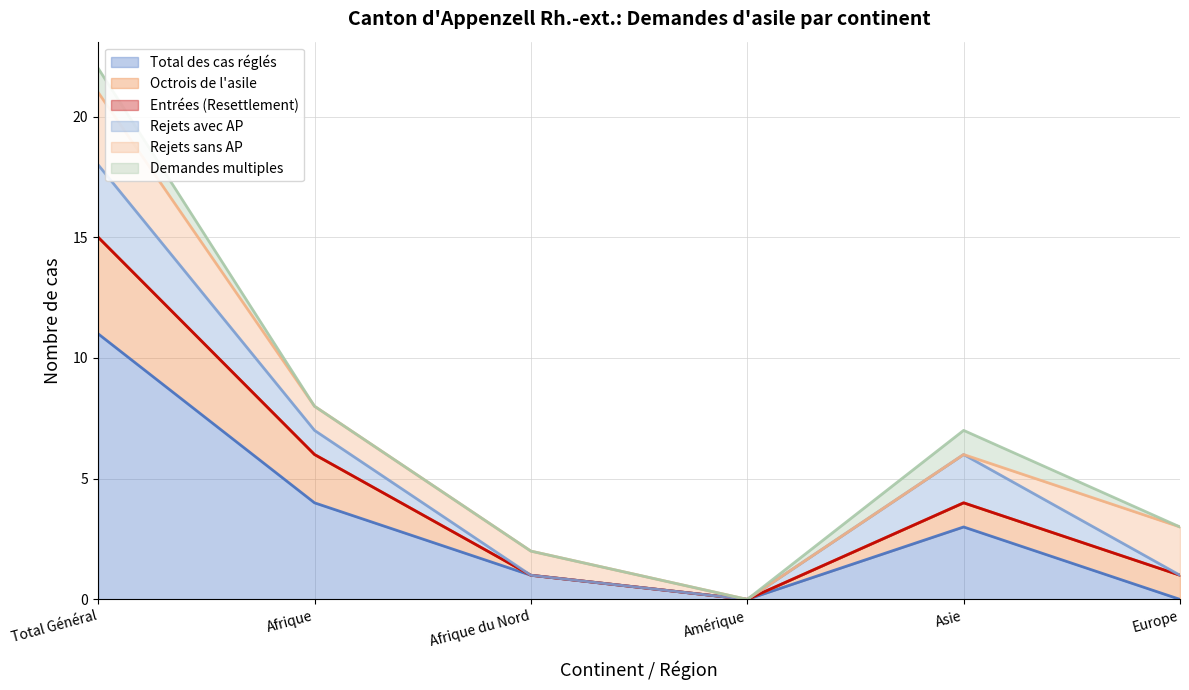

Which has a higher value, Afrique or Total Général?

Total Général